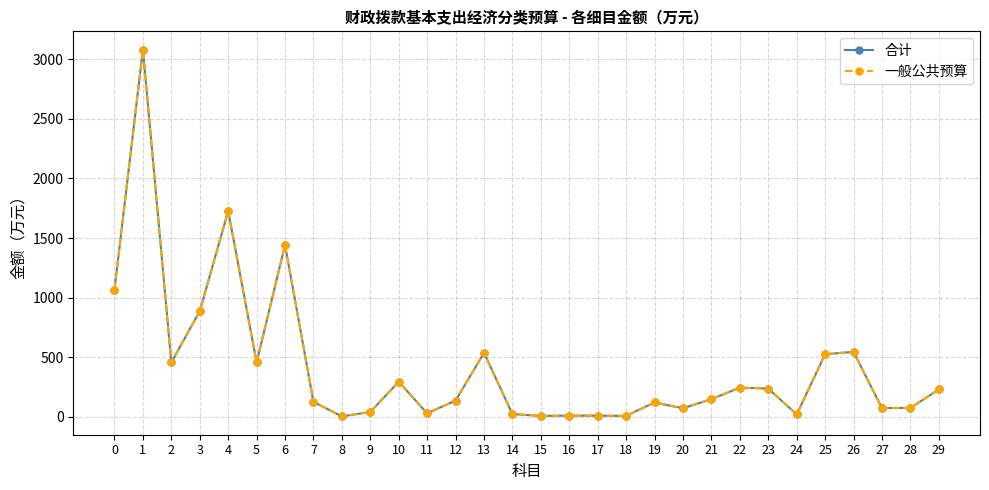

Is this an area chart (filled region under the line)?

No